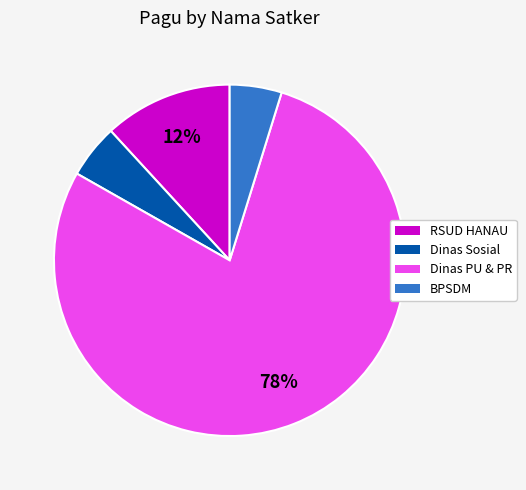

To the nearest percent, what is the average slice percentage?

25%